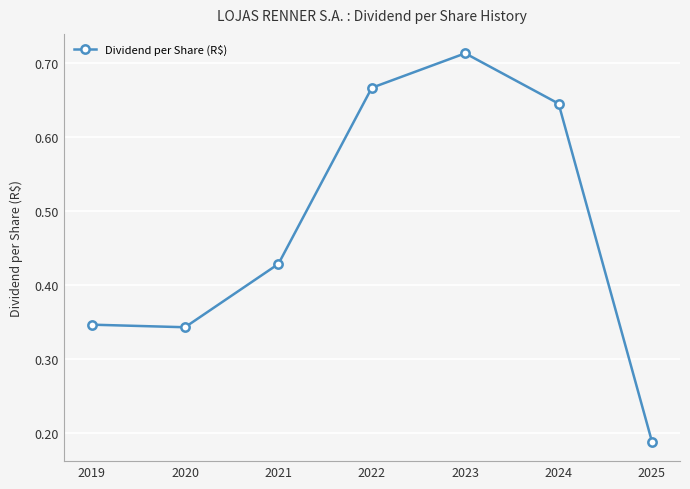

What is the difference between the maximum and minimum values?

0.5